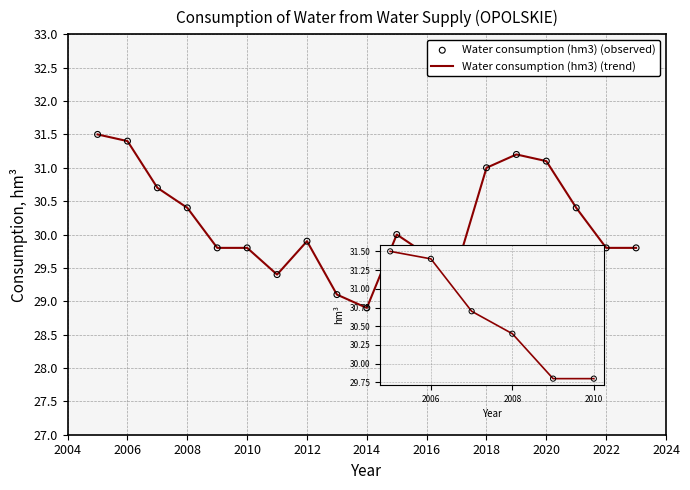

Approximately how many times larger is the value at 2018 compared to 2007?

1.0